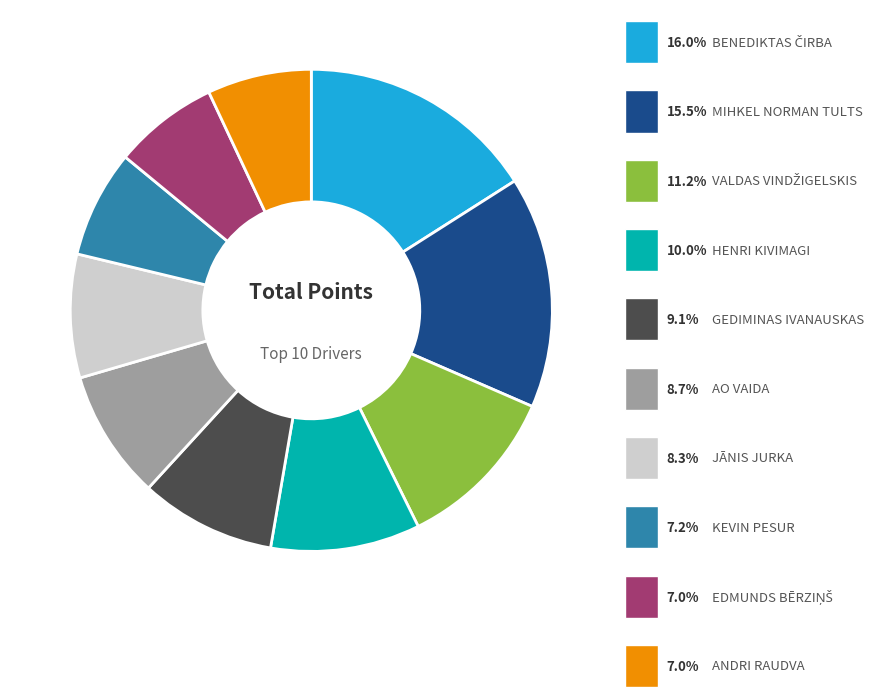

Is there any slice that represents more than half of the pie?

No